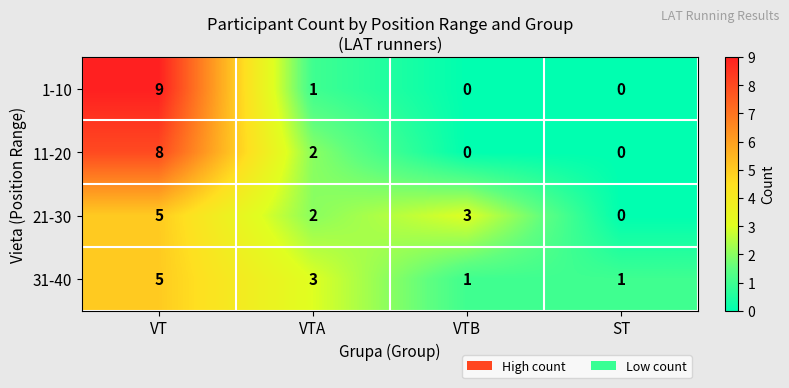

Is the value of 11-20 at VTB greater than the value of 21-30 at VTA?

No